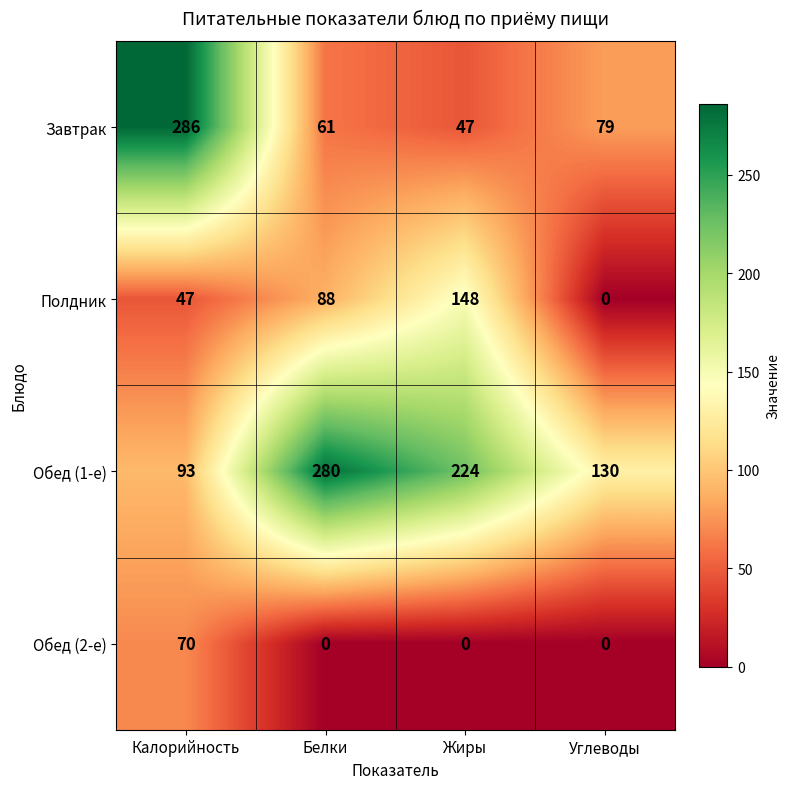

How many distinct data groups are displayed?

4